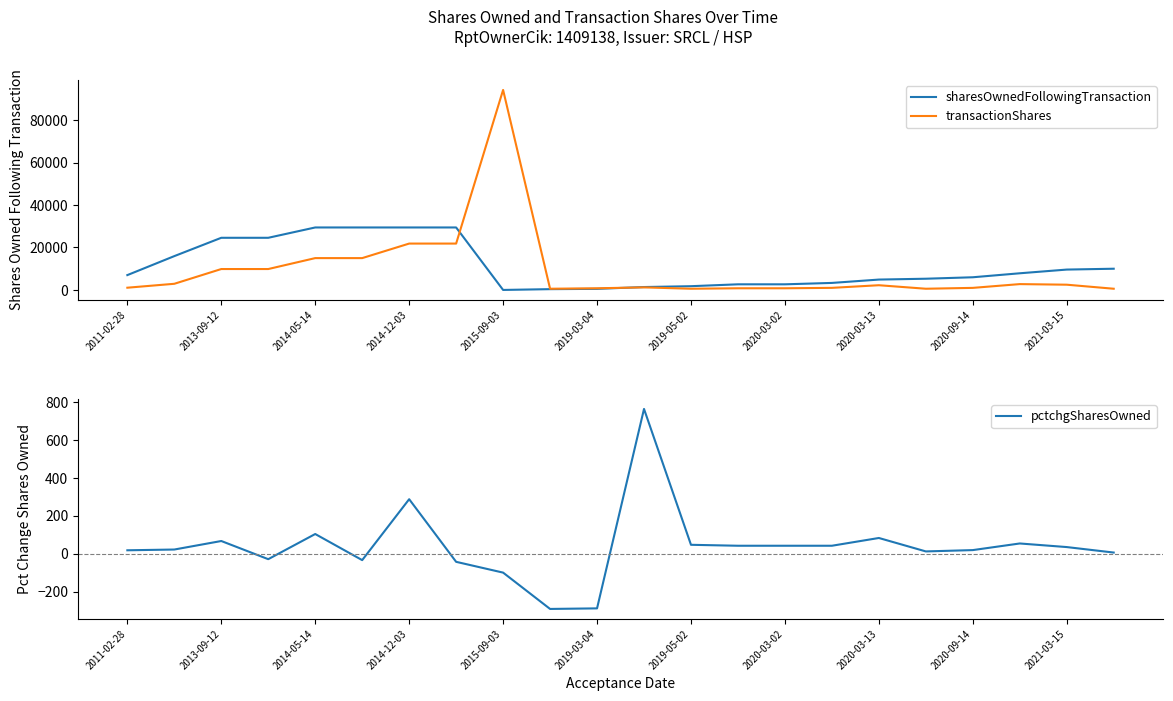

What position from the right is 2020-03-13?

6